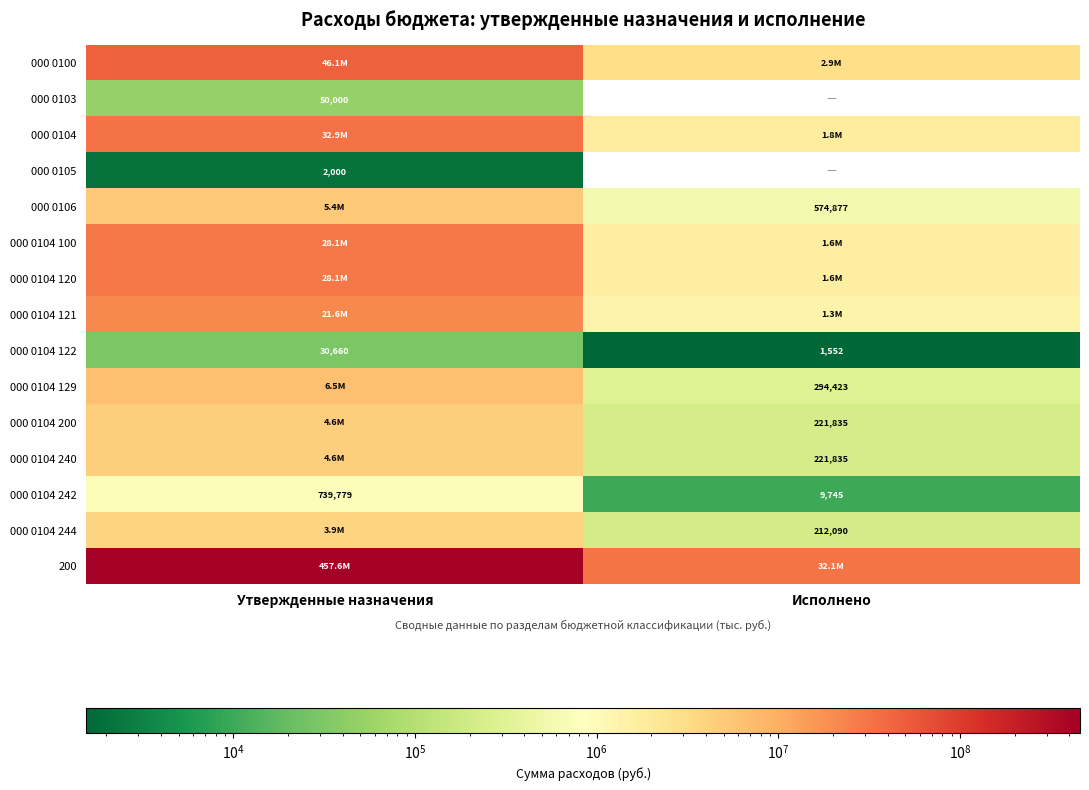

Is the value of 000 0104 120 at Исполнено greater than the value of 000 0104 122 at Исполнено?

Yes